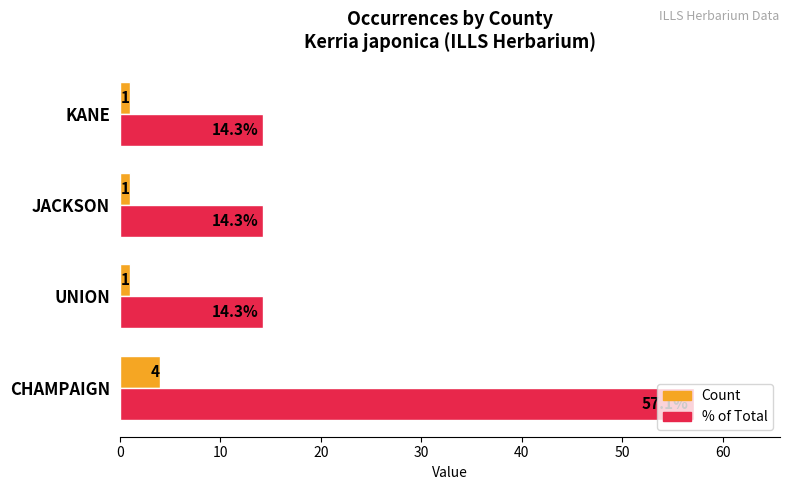

Is the value of % of Total at UNION greater than the value of Count at KANE?

Yes